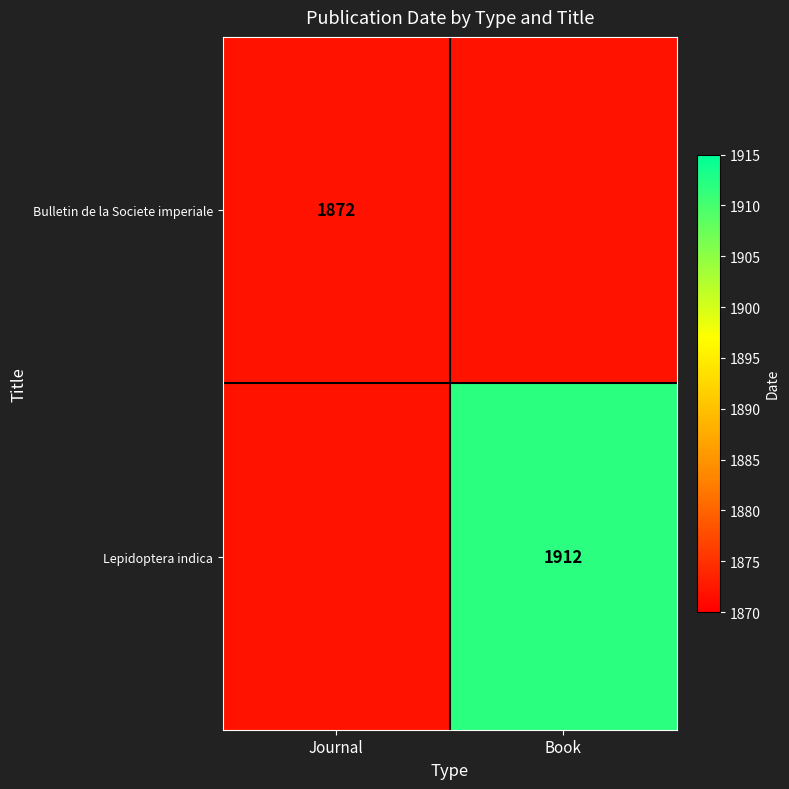

The value of Lepidoptera indica at Book is 1912. True or false?

True